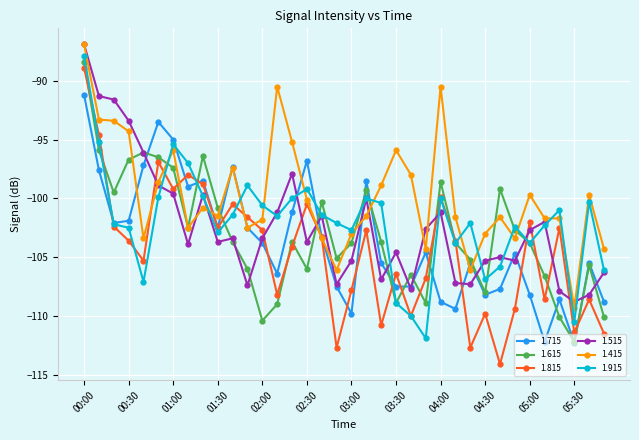

True or false: 1.615 has more than 0 interior local peaks.

True